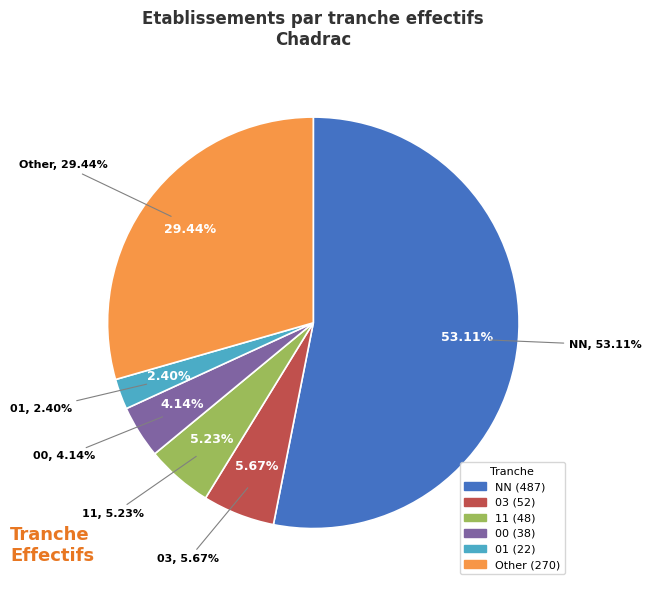

Which category accounts for the majority?

NN